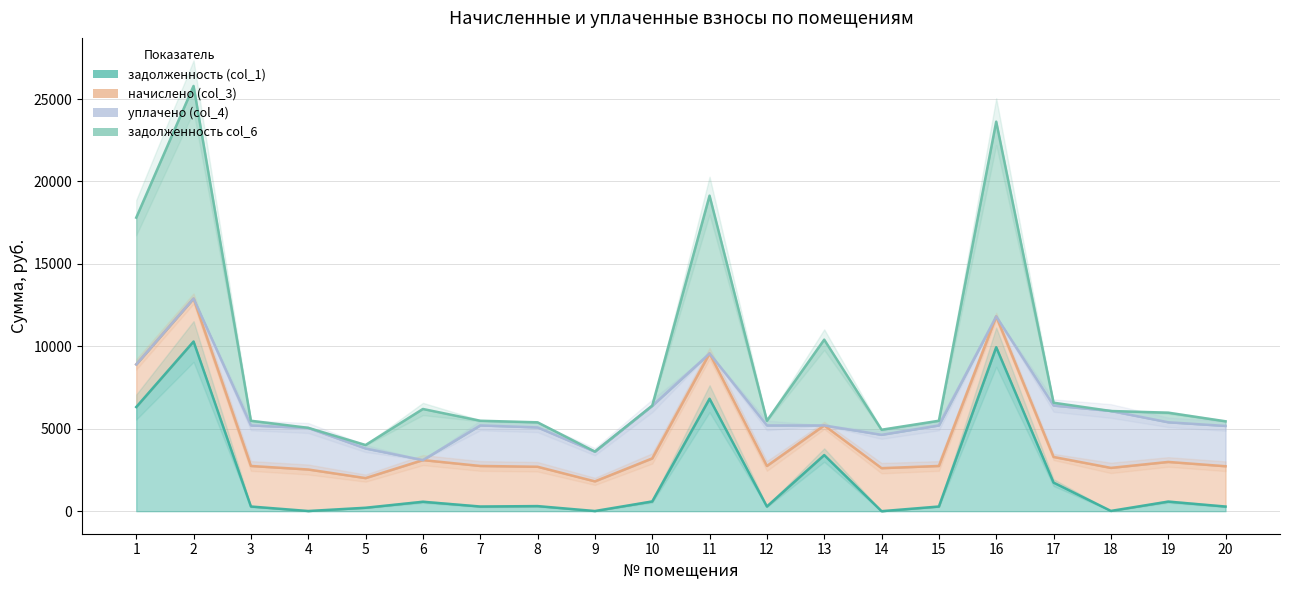

The задолженность col_6 series shows 1155.4 at 5. True or false?

False